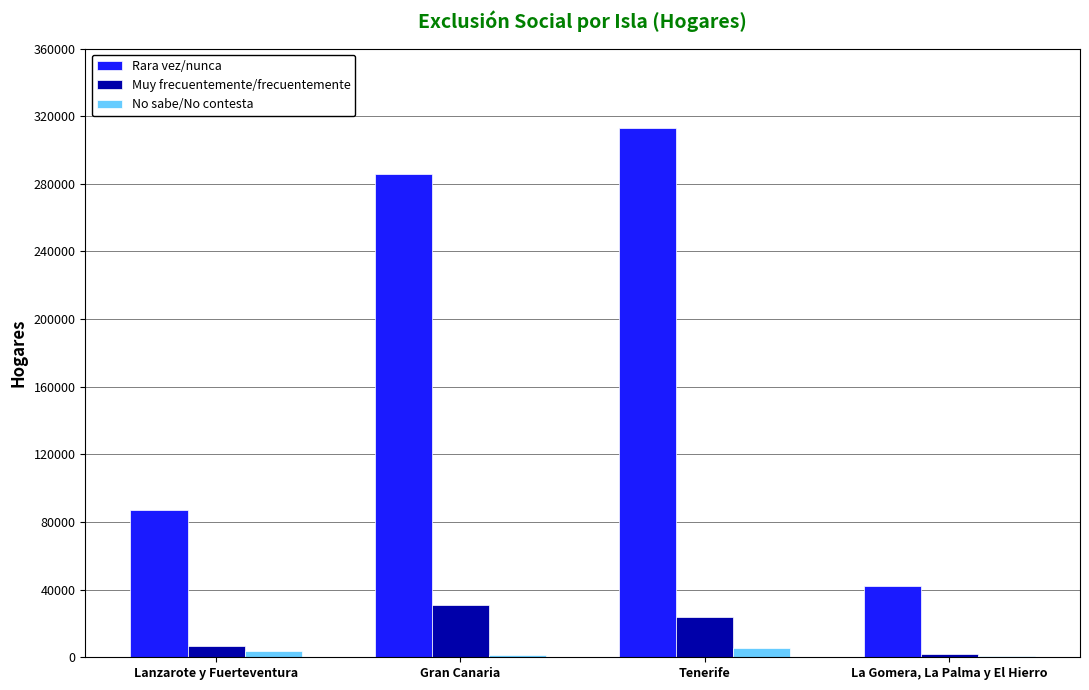

At which label is Rara vez/nunca closest to 177403?

Lanzarote y Fuerteventura